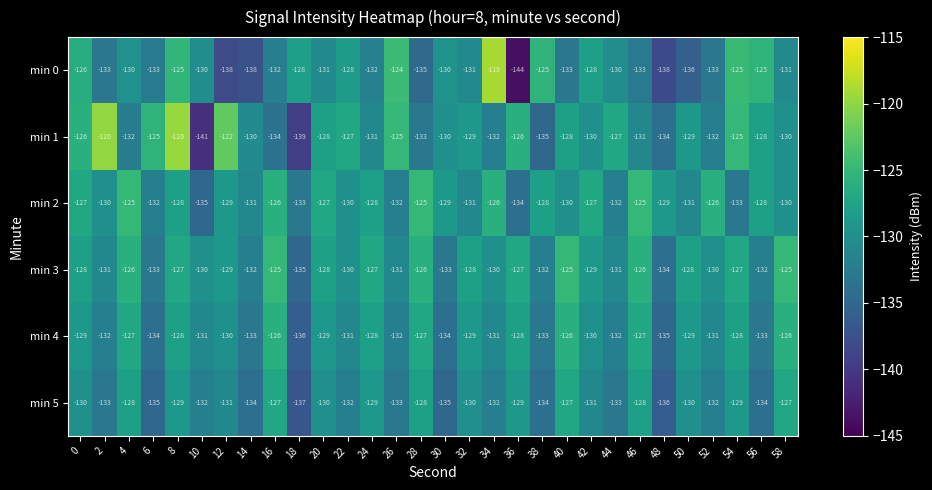

How many distinct data groups are displayed?

6